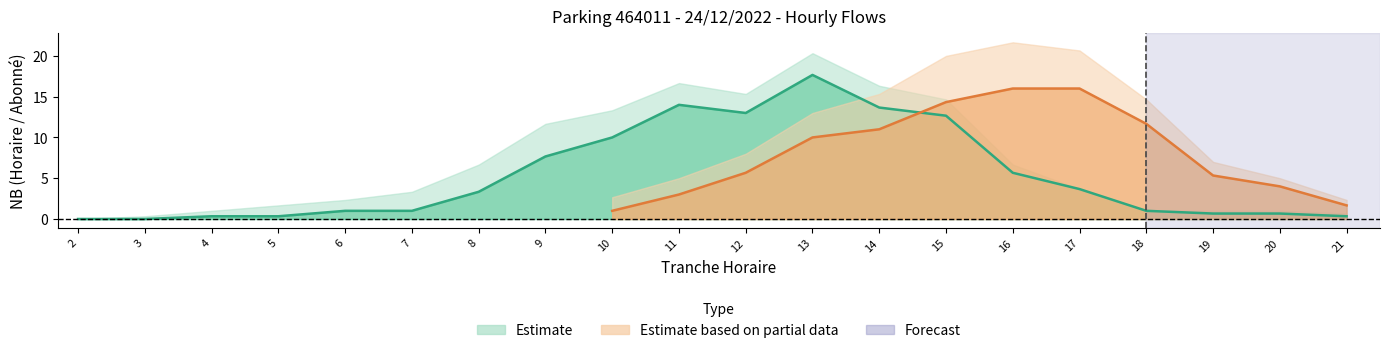

At which label does SORTIES_NB_ABONNE first exceed 1?

8